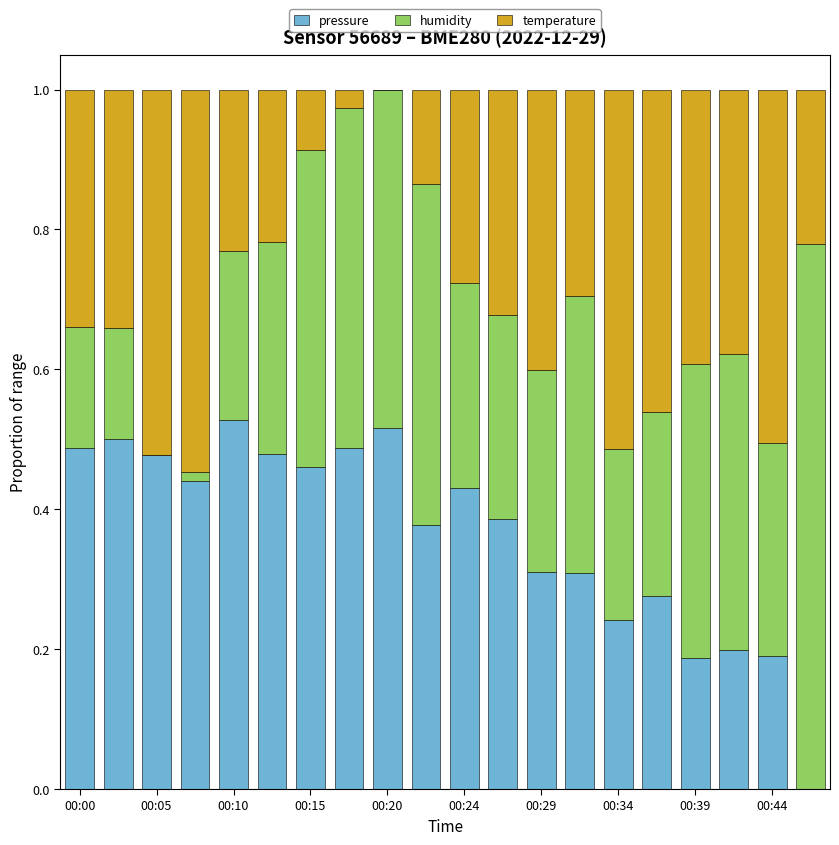

What are all the series names shown in the legend?

pressure, humidity, temperature